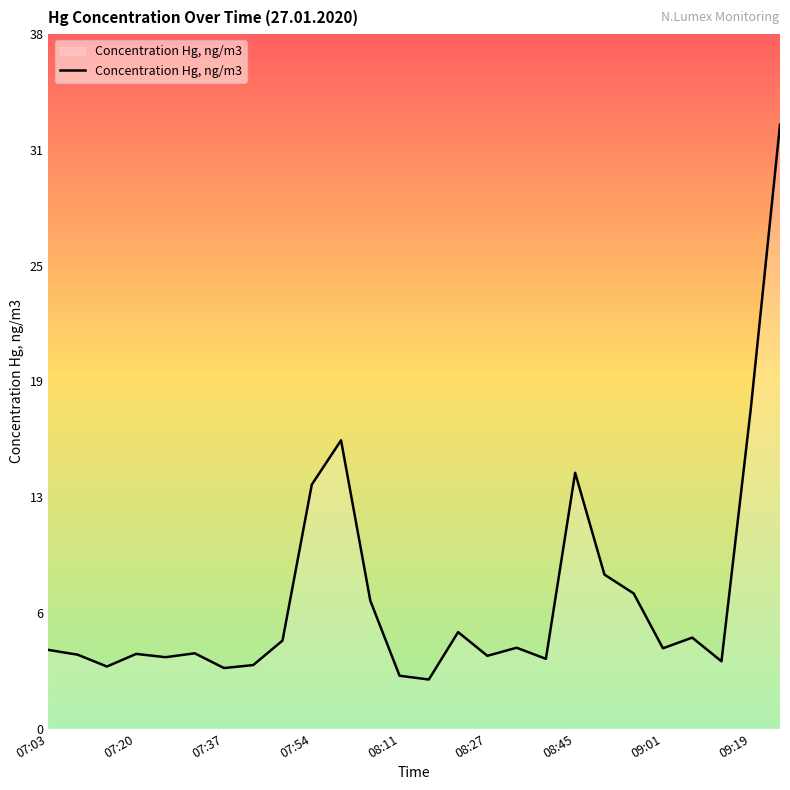

What is the difference between the maximum and second lowest values?

30.0